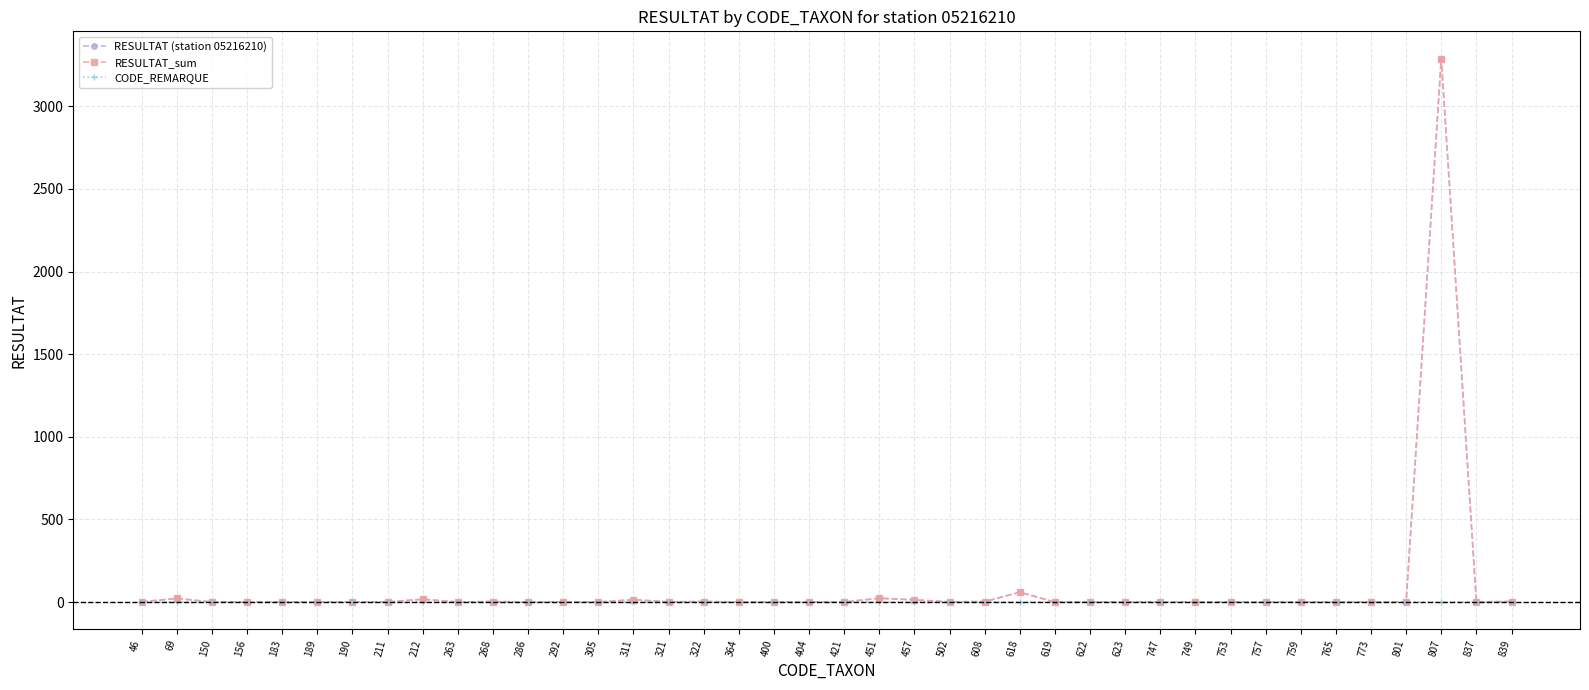

Reading left to right, extract all data points from this chart.

RESULTAT (station 05216210): 1	22	0	0	1	0	0	0	17	0	3	0	0	0	14	1	3	0	0	0	0	23	13	1	3	59	0	1	0	0	0	0	0	1	0	1	0	3289	1	3
RESULTAT_sum: 1	22	0	0	1	0	0	0	17	0	3	0	0	0	14	1	3	0	0	0	0	23	13	1	3	59	0	1	0	0	0	0	0	1	0	1	0	3289	1	3
CODE_REMARQUE: 1	1	1	1	1	1	1	1	1	1	1	1	1	1	1	1	1	1	1	1	1	1	1	1	1	1	1	1	1	1	1	1	1	1	1	1	1	1	1	1